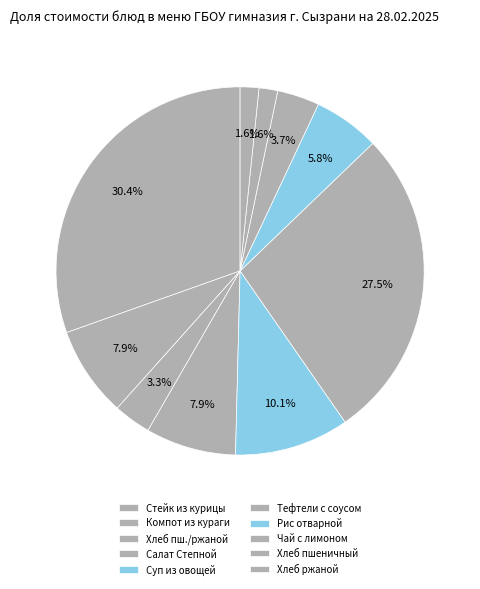

What percentage is the Рис отварной slice, to the nearest percent?

6%